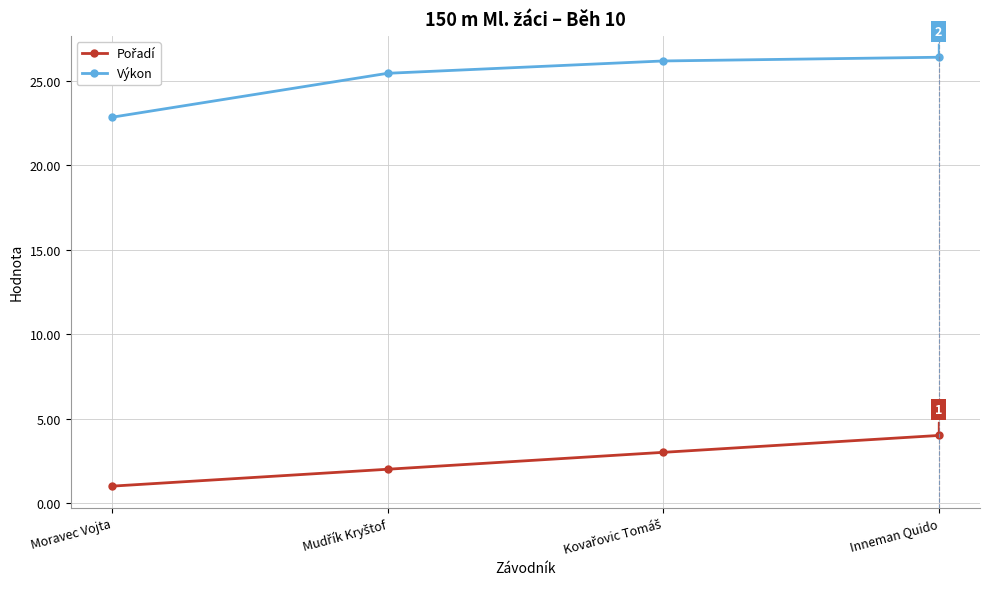

Is it true that Výkon equals 26.4 at Inneman Quido?

True